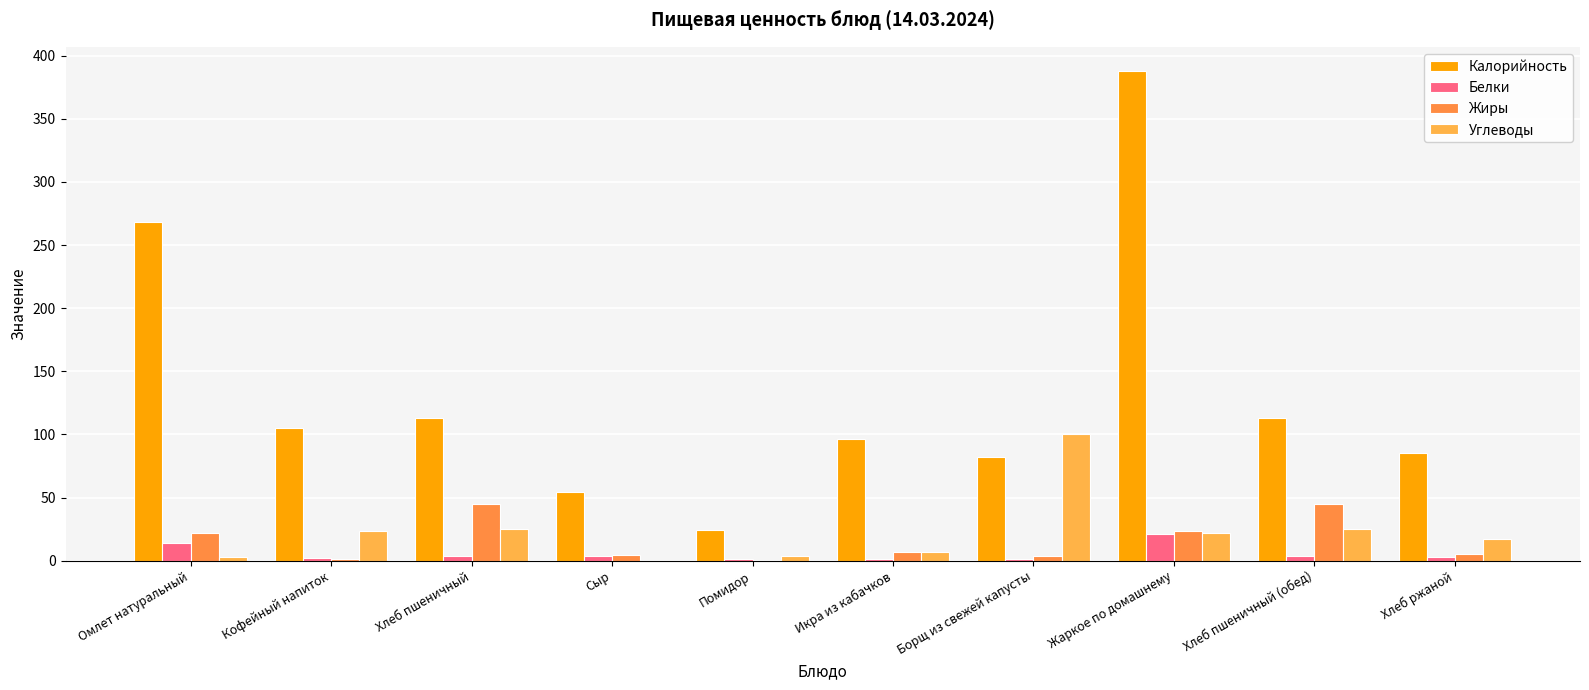

What position from the right is Кофейный напиток?

9